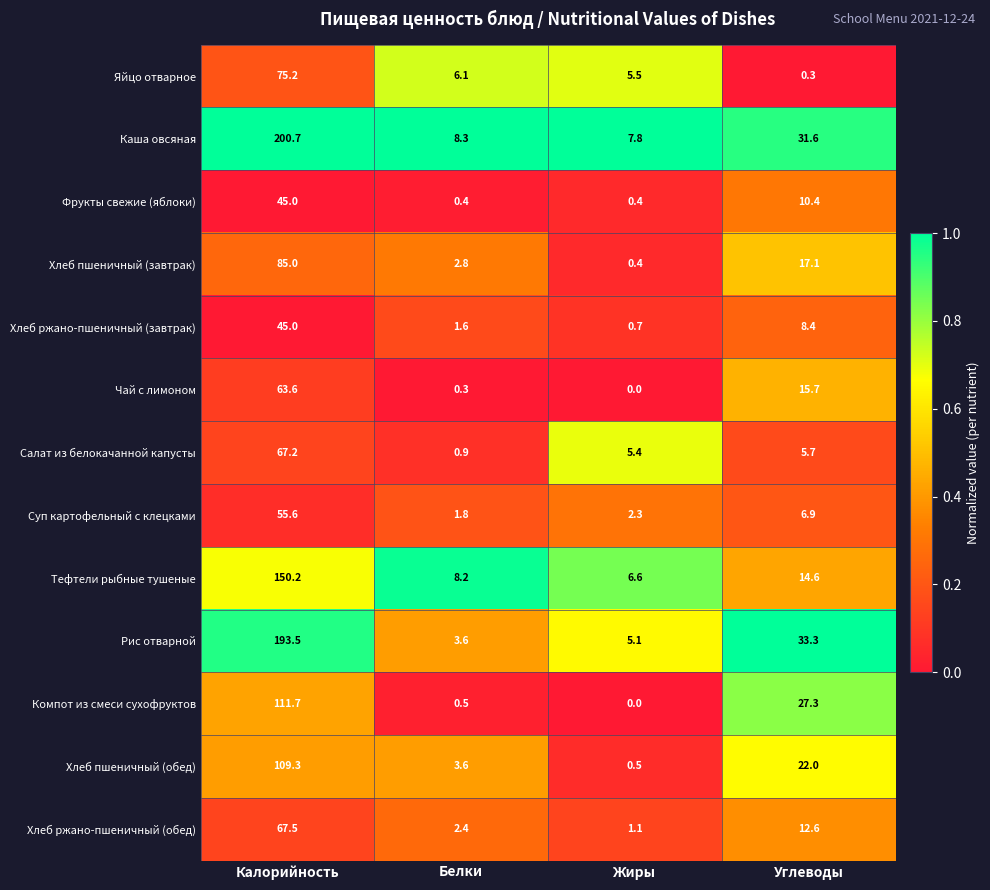

Is the value of Хлеб пшеничный (завтрак) at Калорийность greater than the value of Суп картофельный с клецками at Углеводы?

Yes